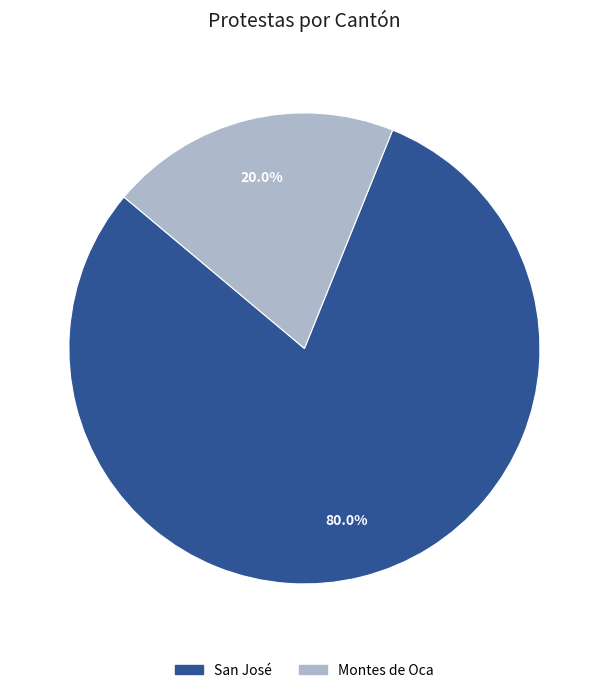

Does any single category account for the majority?

Yes